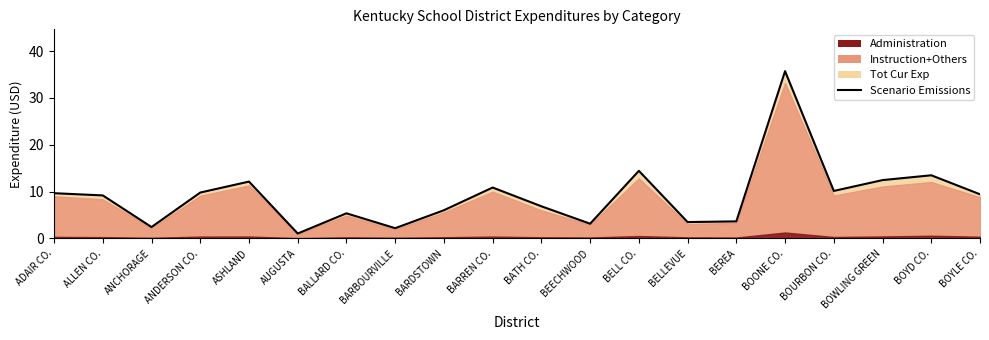

The chart shows a value of 14.3 at BARREN CO.. True or false?

False